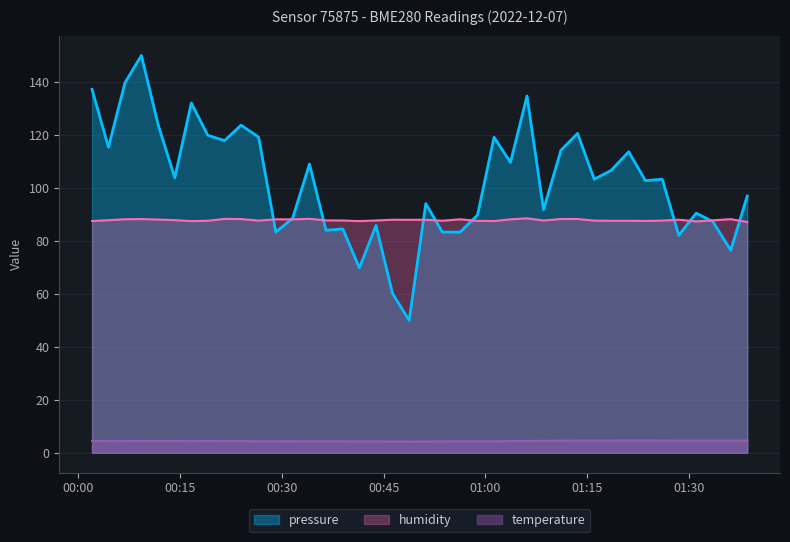

After their last crossing, which series has the higher values: pressure or humidity?

pressure